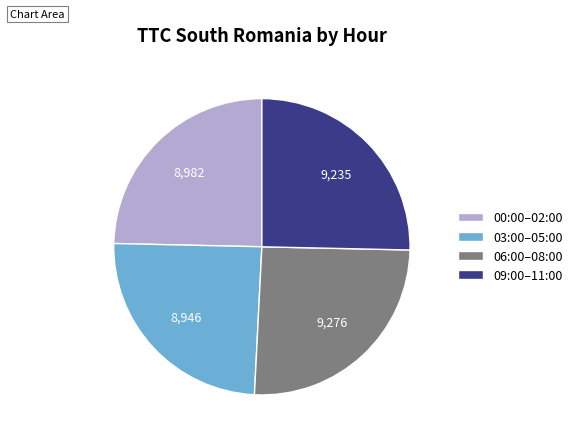

The 09:00–11:00 slice represents 37% of the pie. True or false?

False